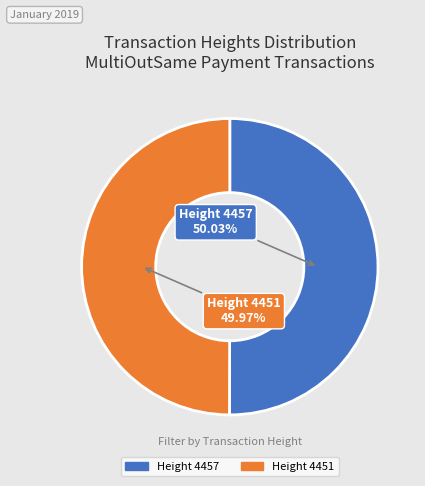

Is there a majority slice in this chart?

Yes